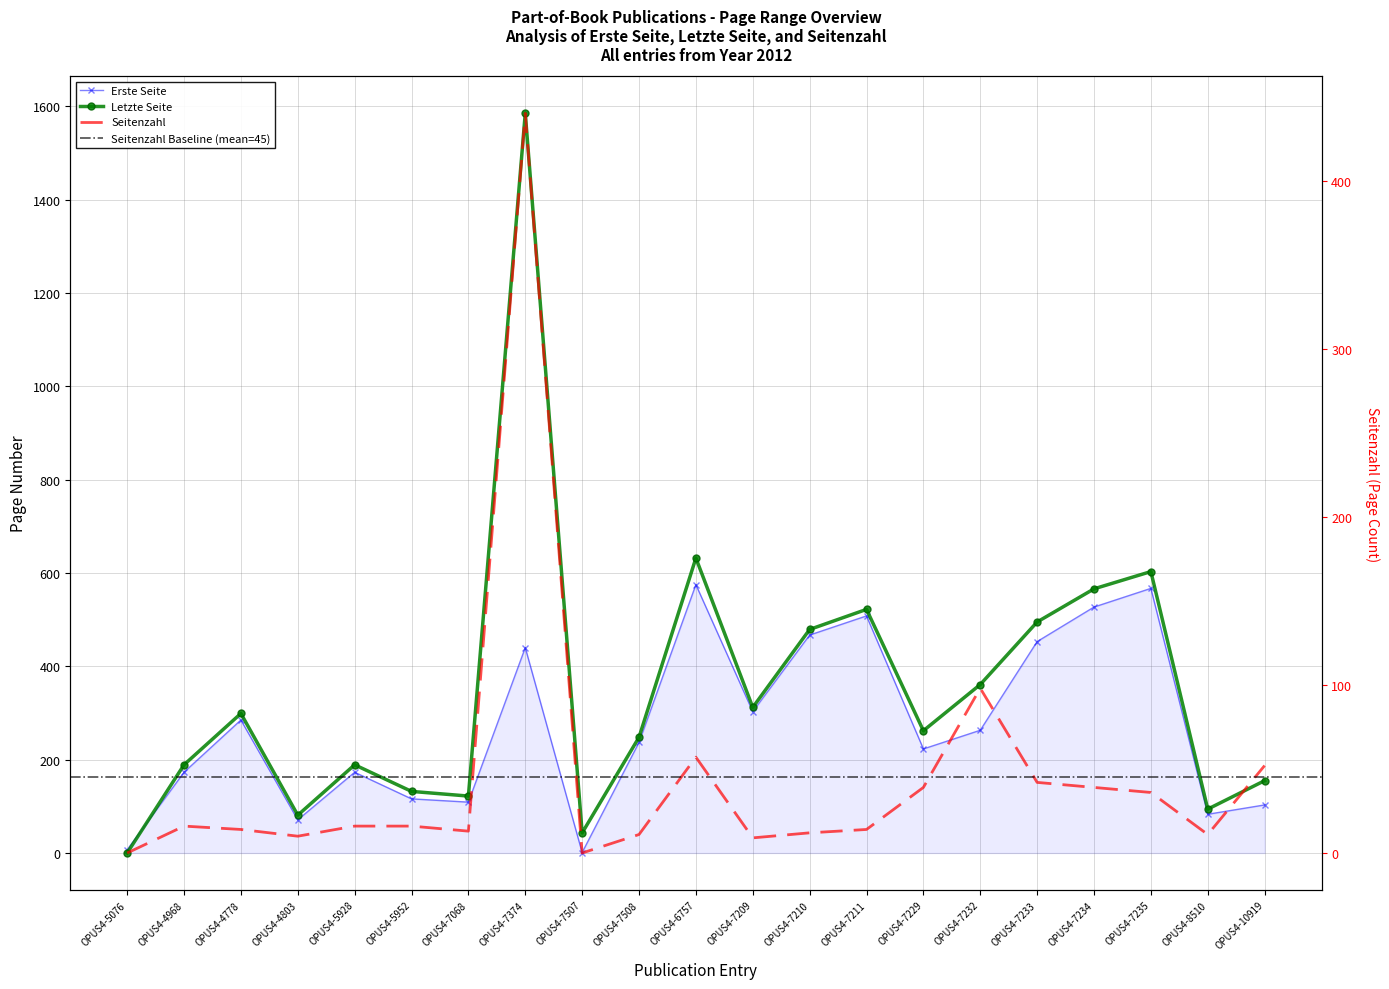

True or false: Erste Seite and Seitenzahl intersect in this chart.

False